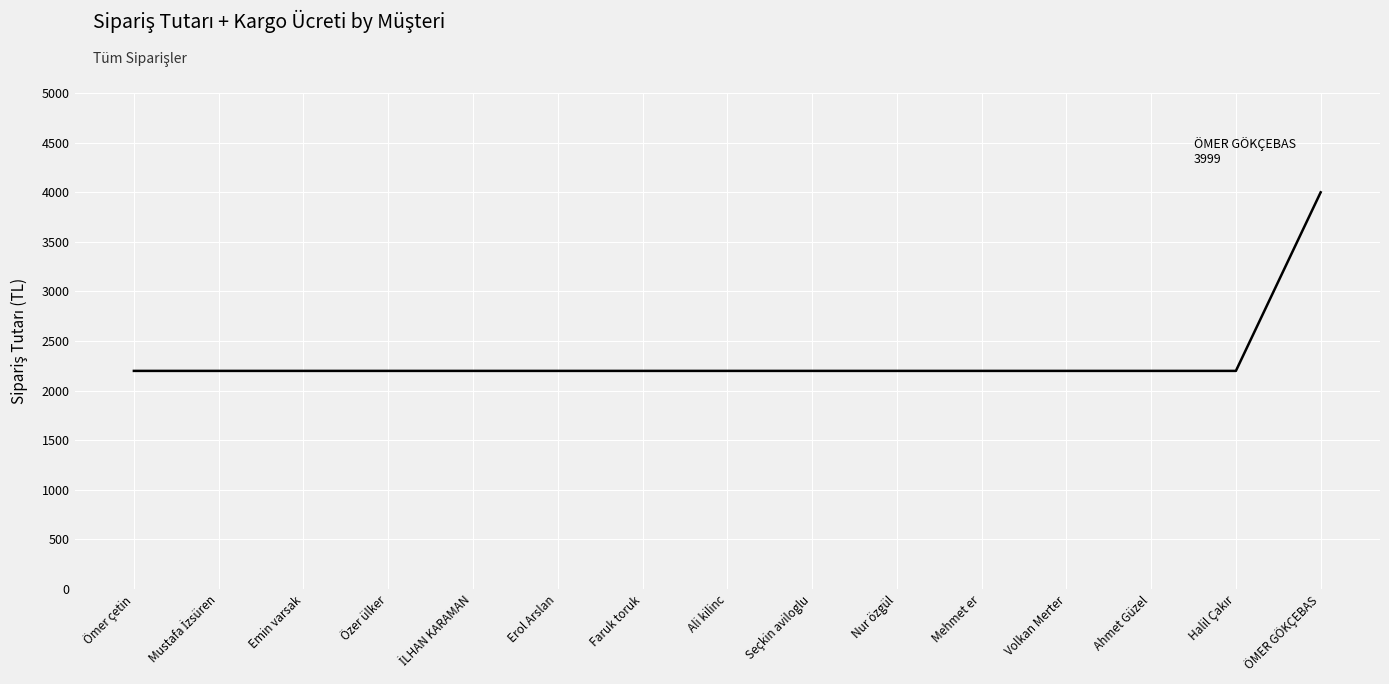

Reading left to right, transcribe all the data shown in this chart.

2199	2199	2199	2199	2199	2199	2199	2199	2199	2199	2199	2199	2199	2199	3999